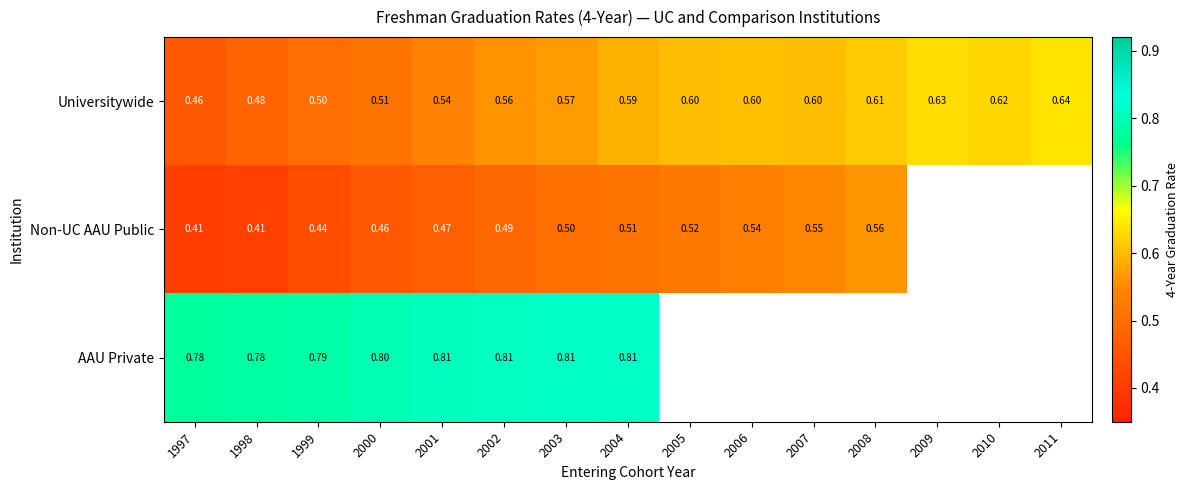

True or false: Non-UC AAU Public has a value of 0.3 at 2003.

False